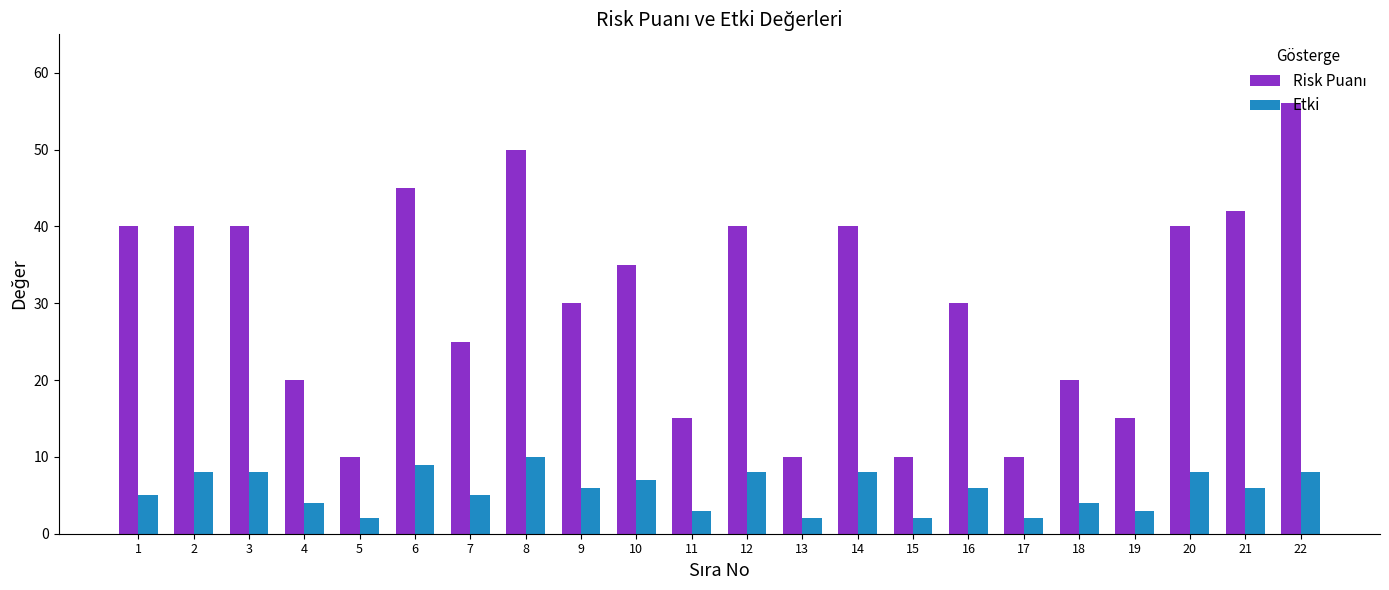

What is the spread (max minus min) of values at 12?

32